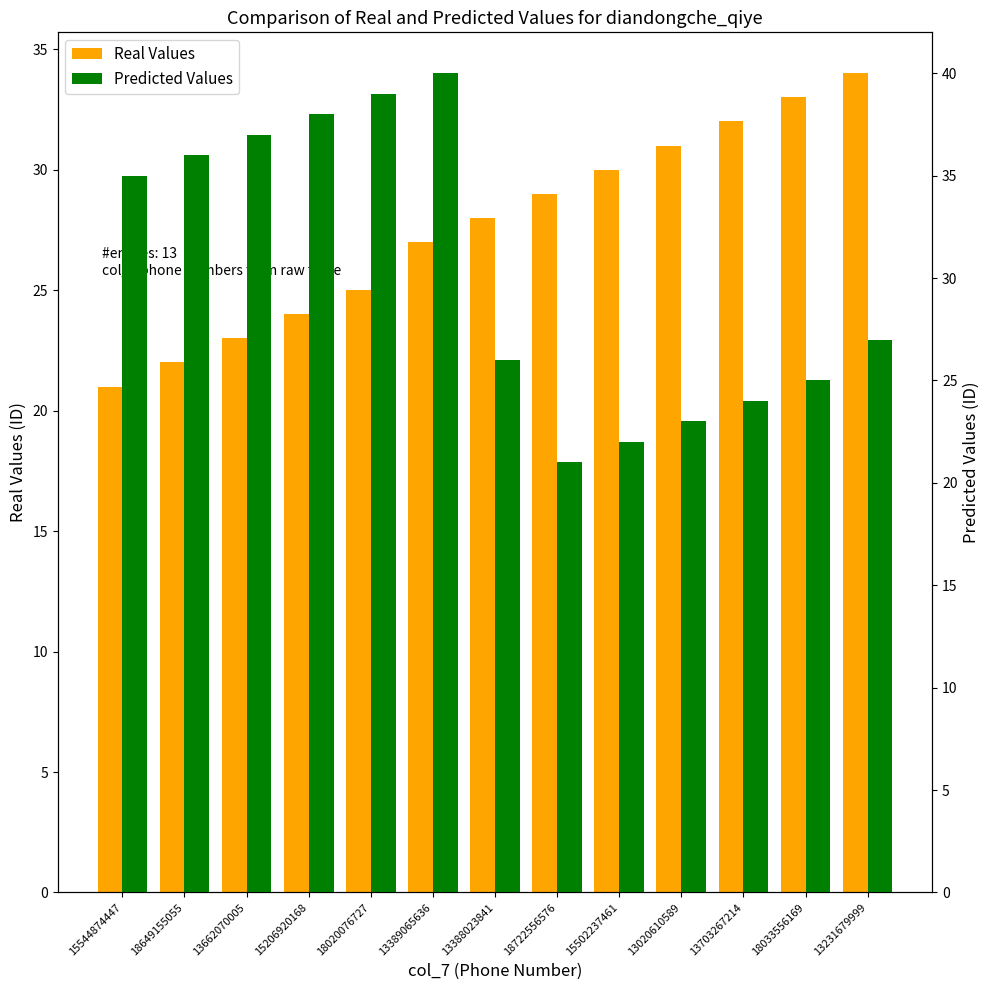

What are all the series names shown in the legend?

Real Values, Predicted Values